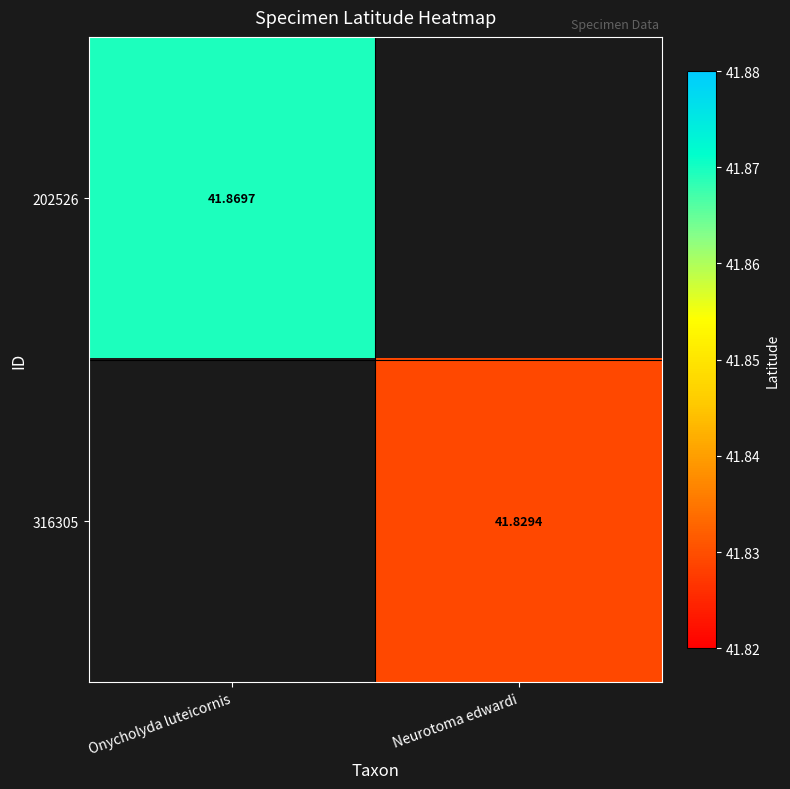

How many distinct data groups are displayed?

2